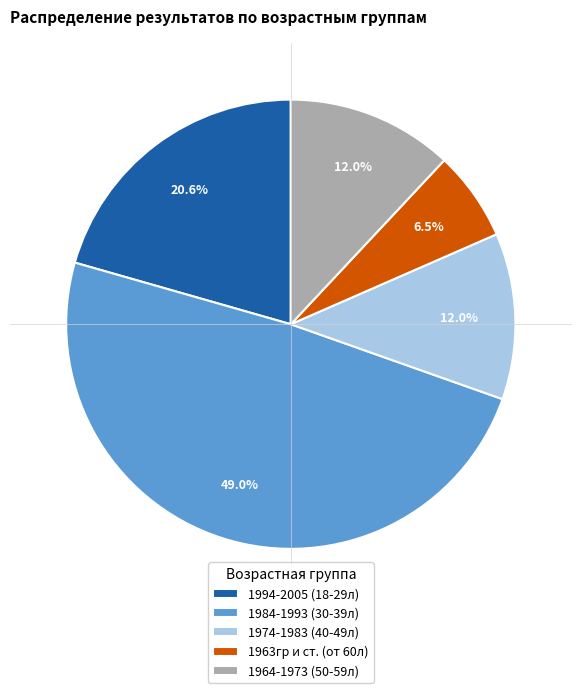

Which has a higher value, 1994-2005 (18-29л) or 1964-1973 (50-59л)?

1994-2005 (18-29л)